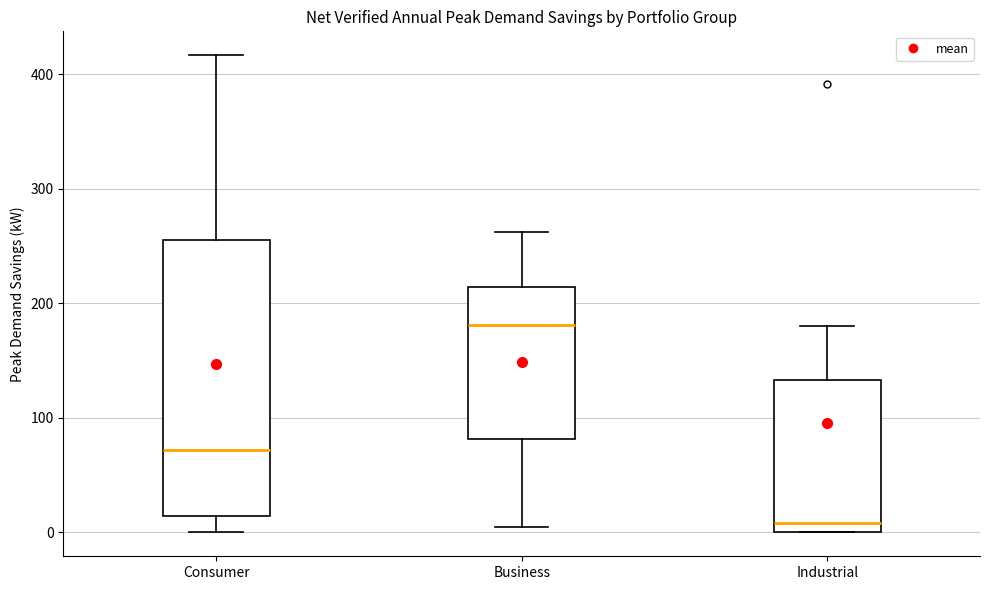

Reading left to right, read every box against the y-axis: the position of its median line, the range the box covers, and the ends of its whiskers. The values are not printed on the chart, so give them approximately, as read against the axis.

Consumer: median 70, box 10 to 260, whiskers 0 to 420
Business: median 180, box 80 to 210, whiskers 10 to 260
Industrial: median 10, box 0 to 130, whiskers 0 to 180